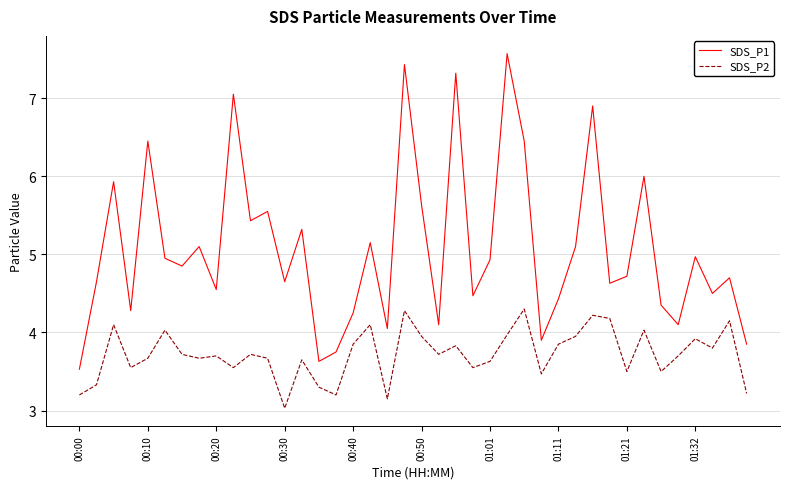

Which series has the largest total across all categories?

SDS_P1